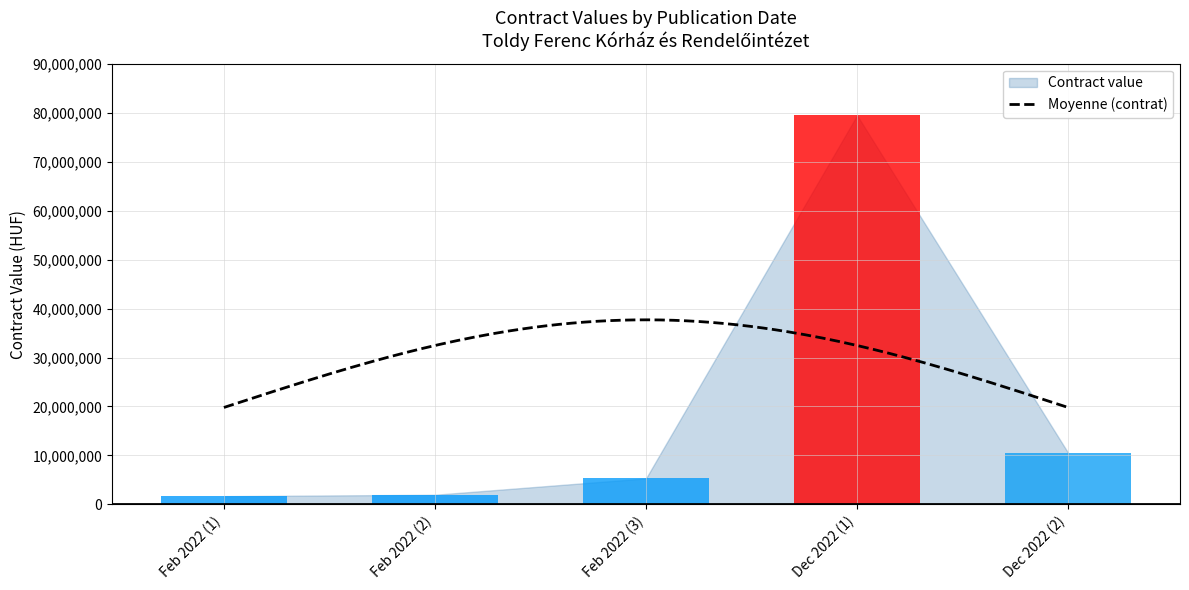

True or false: the data shows 10528136 at 2022-12-14.

True